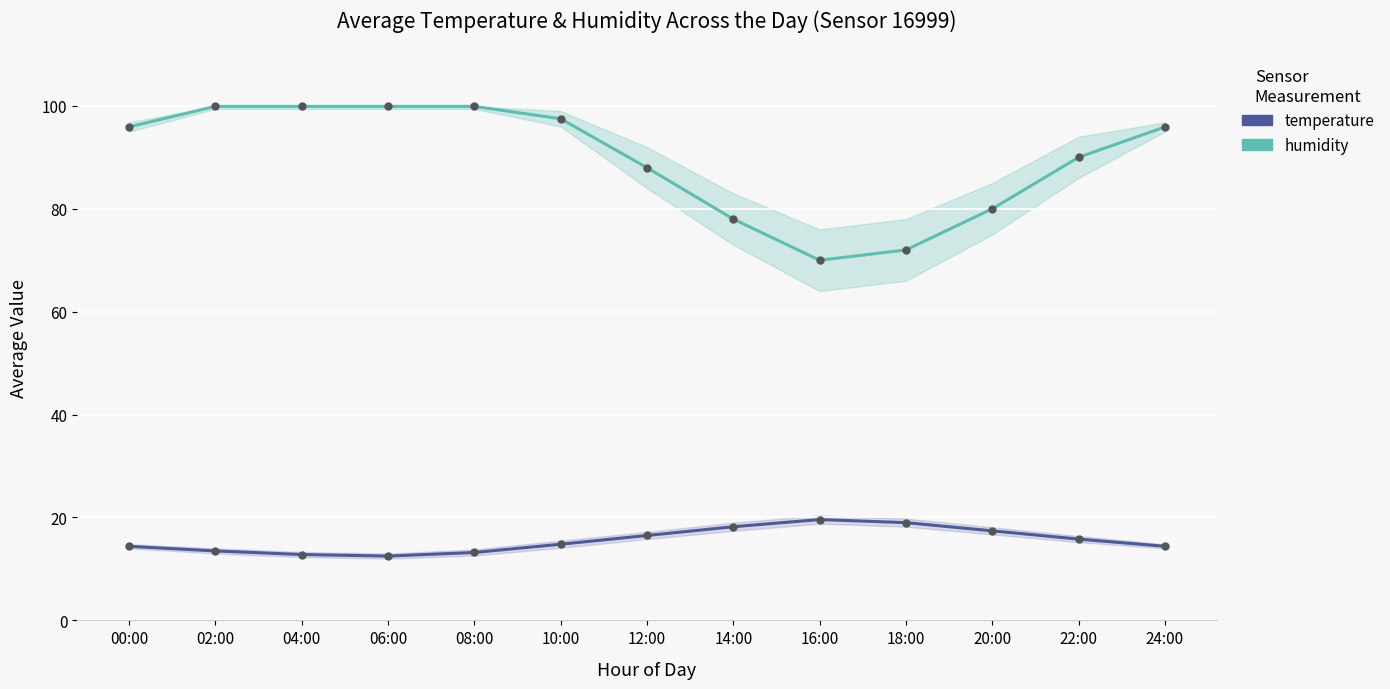

True or false: humidity and temperature intersect in this chart.

False